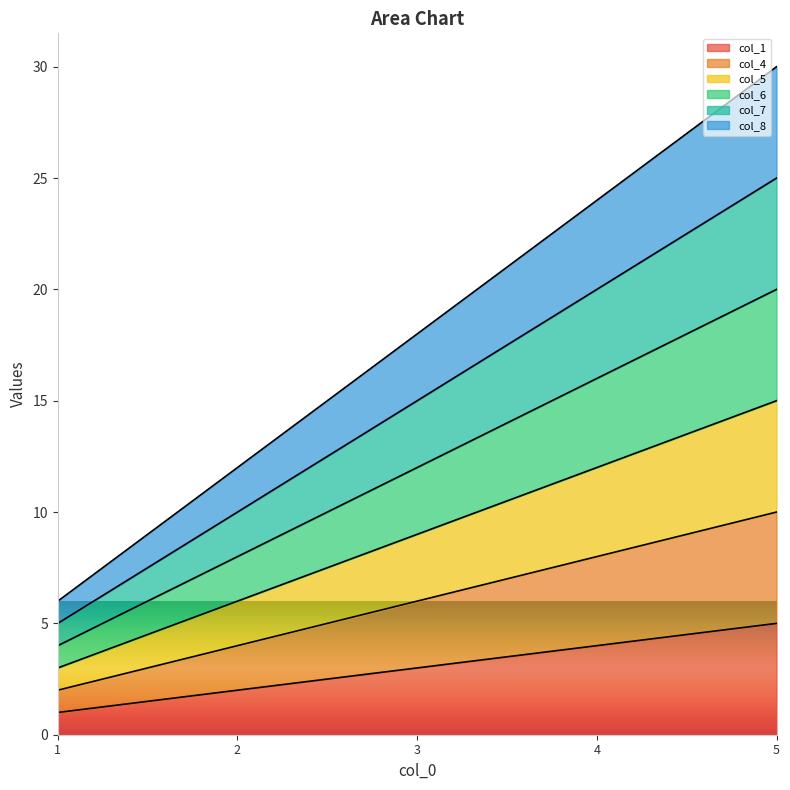

The col_8 series shows 15 at 4. True or false?

False